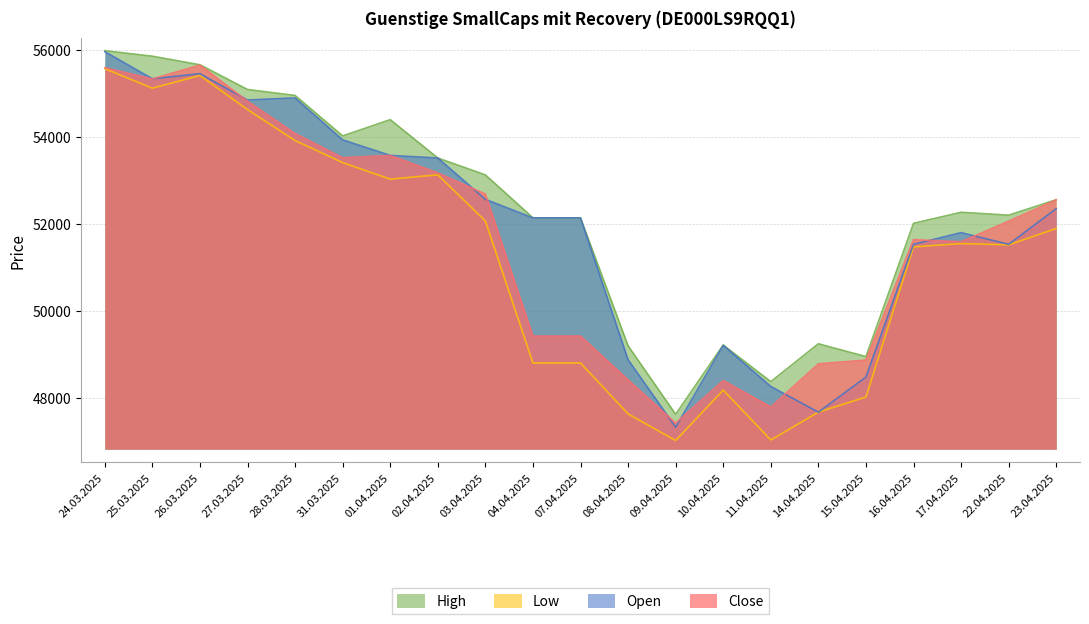

Rank the series by their maximum value, from lowest to highest.

Low, Close, Open, High